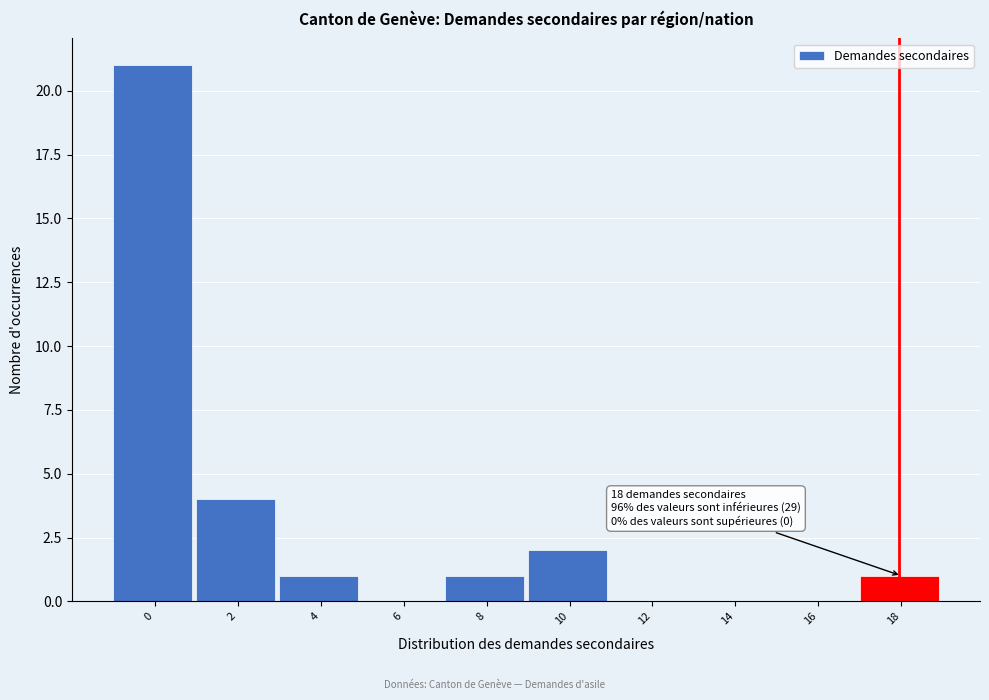

Reading right to left, transcribe all the data shown in this chart.

18=1	16=0	14=0	12=0	10=2	8=1	6=0	4=1	2=4	0=21